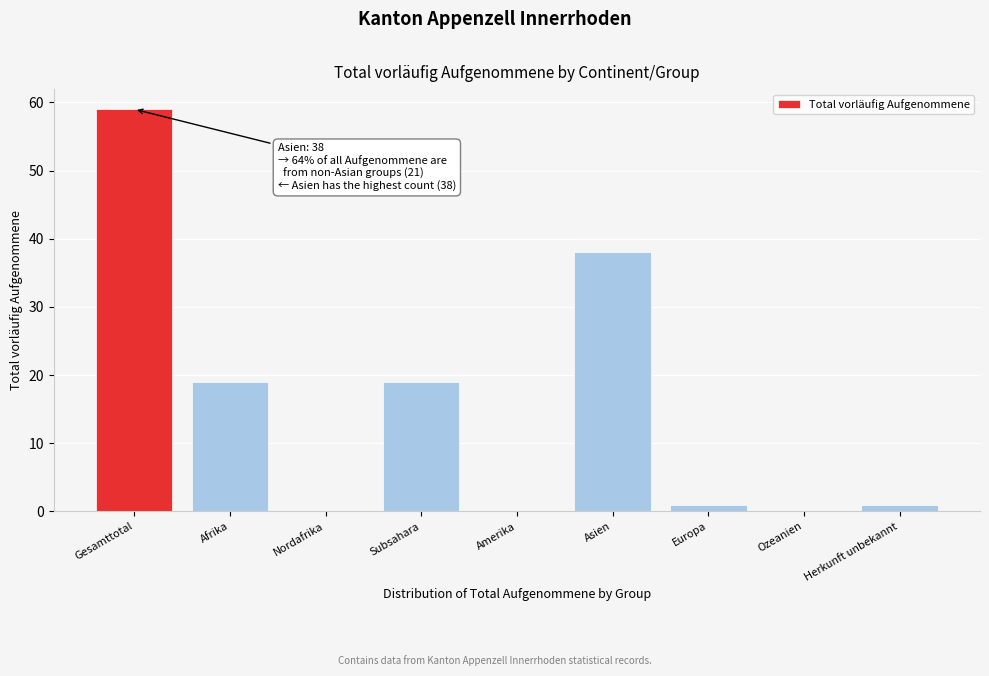

Reading left to right, transcribe all the data shown in this chart.

Gesamttotal=59	Afrika=19	Nordafrika=0	Subsahara=19	Amerika=0	Asien=38	Europa=1	Ozeanien=0	Herkunft unbekannt=1